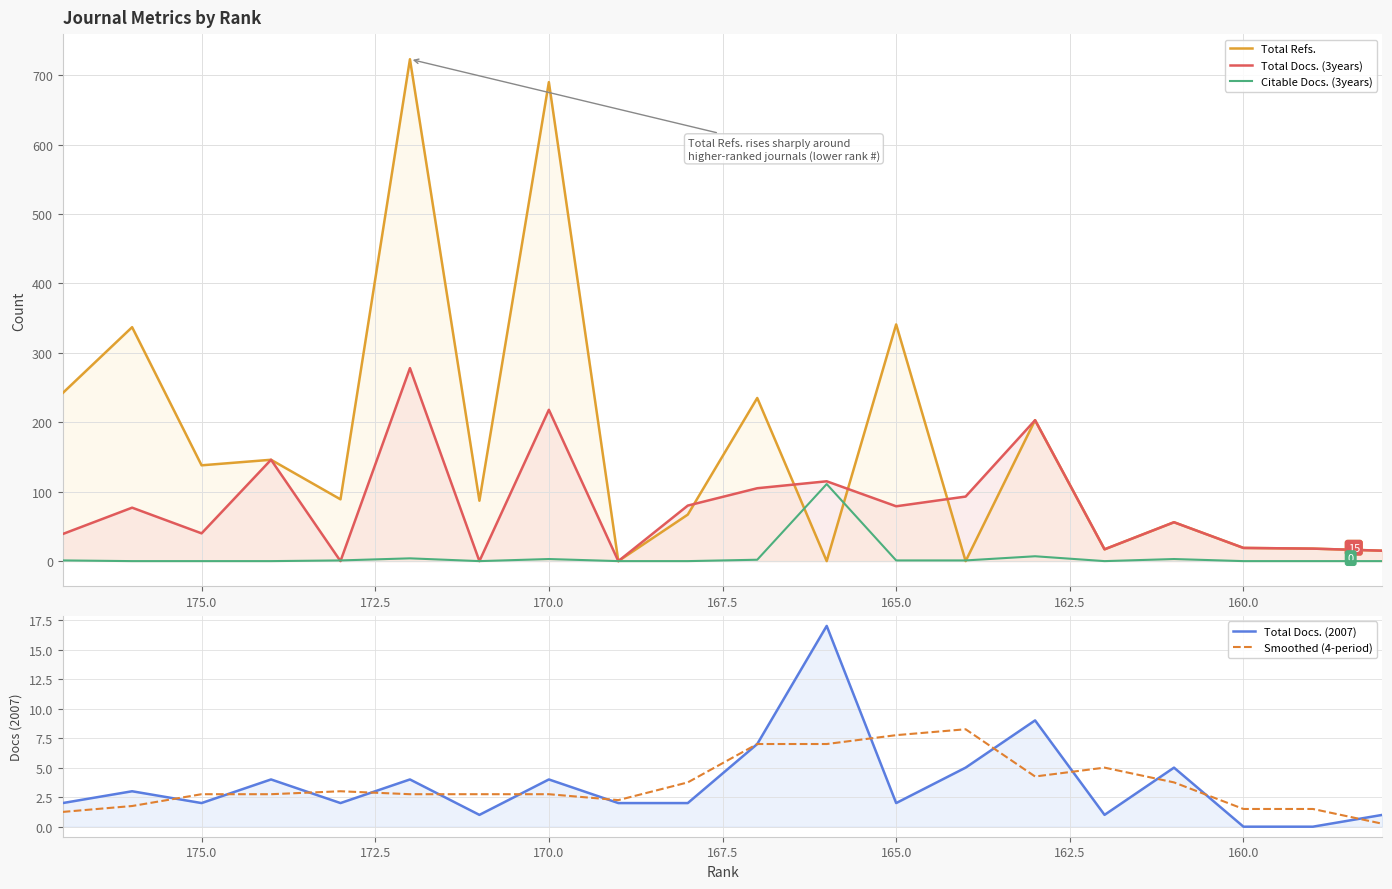

What is the average value of the Total Docs. (2007) series?

3.6